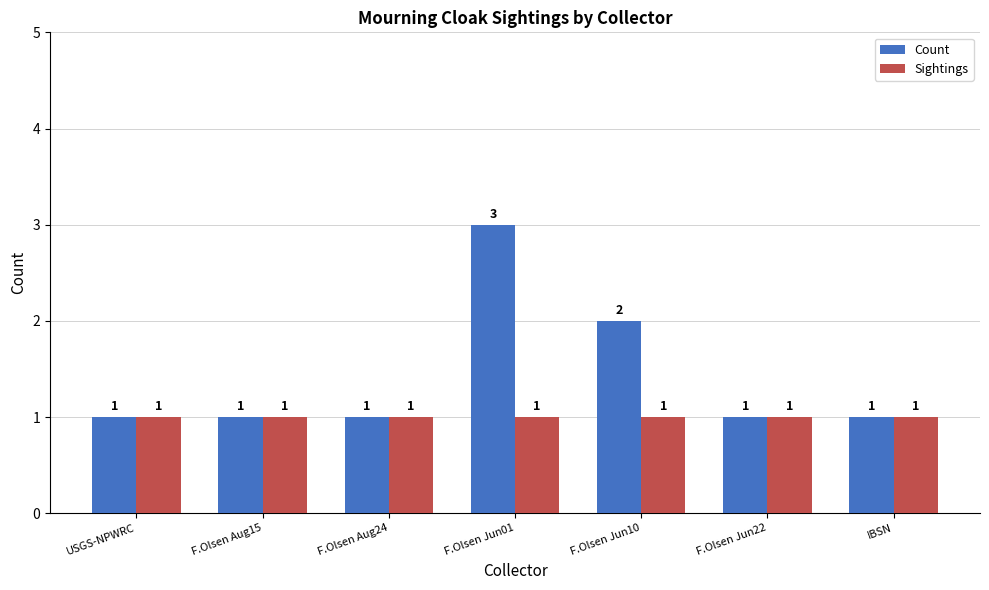

Which series has the largest total across all categories?

Count